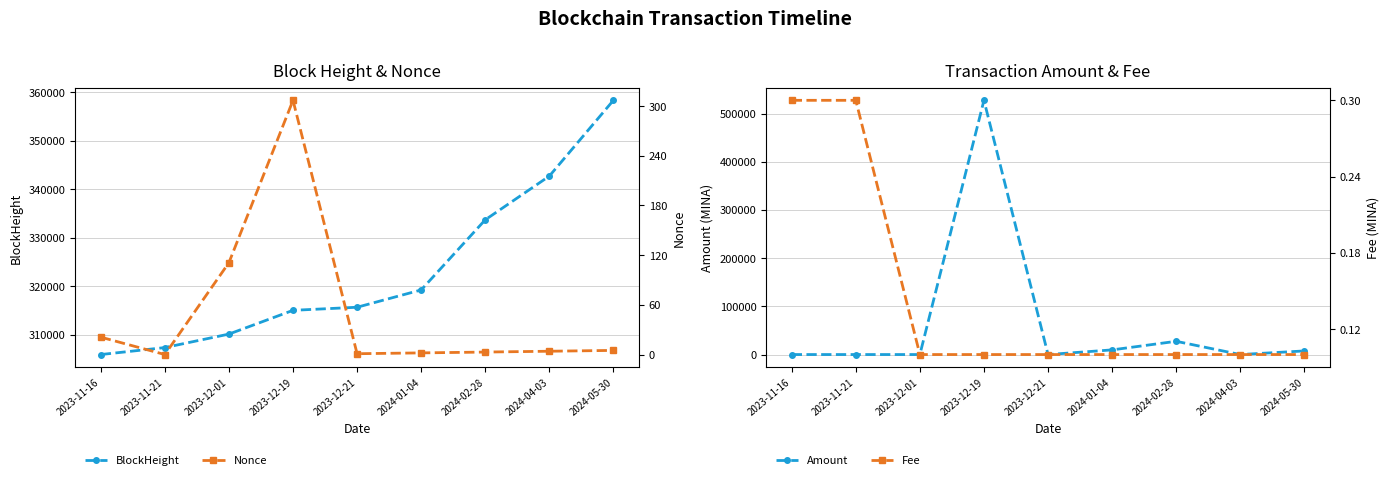

What is the sum of the Fee values at 2023-11-16 and 2023-11-21?

0.6